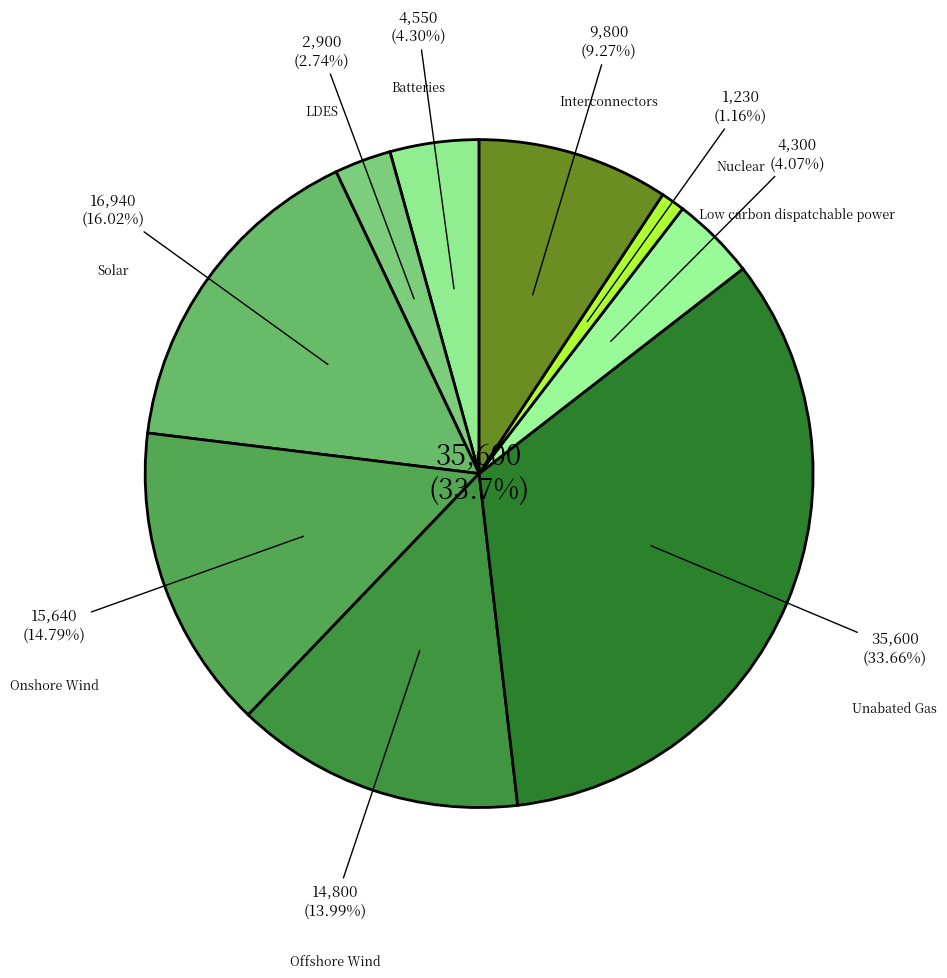

To the nearest percent, what portion does Low carbon dispatchable power represent?

4%